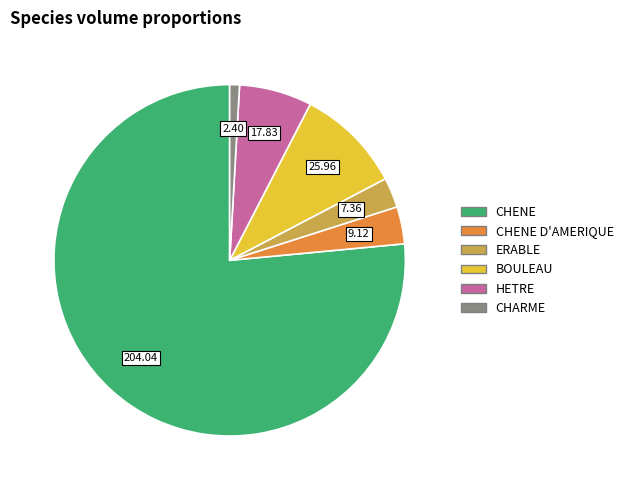

Does any single category account for the majority?

Yes